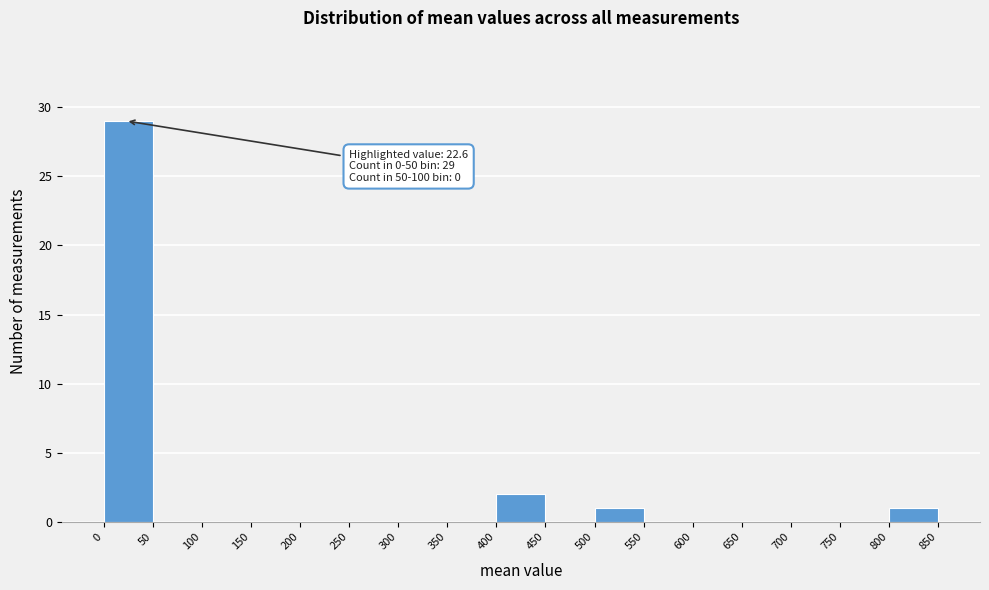

Over which range of the x-axis is the bar tallest?

0 to 50